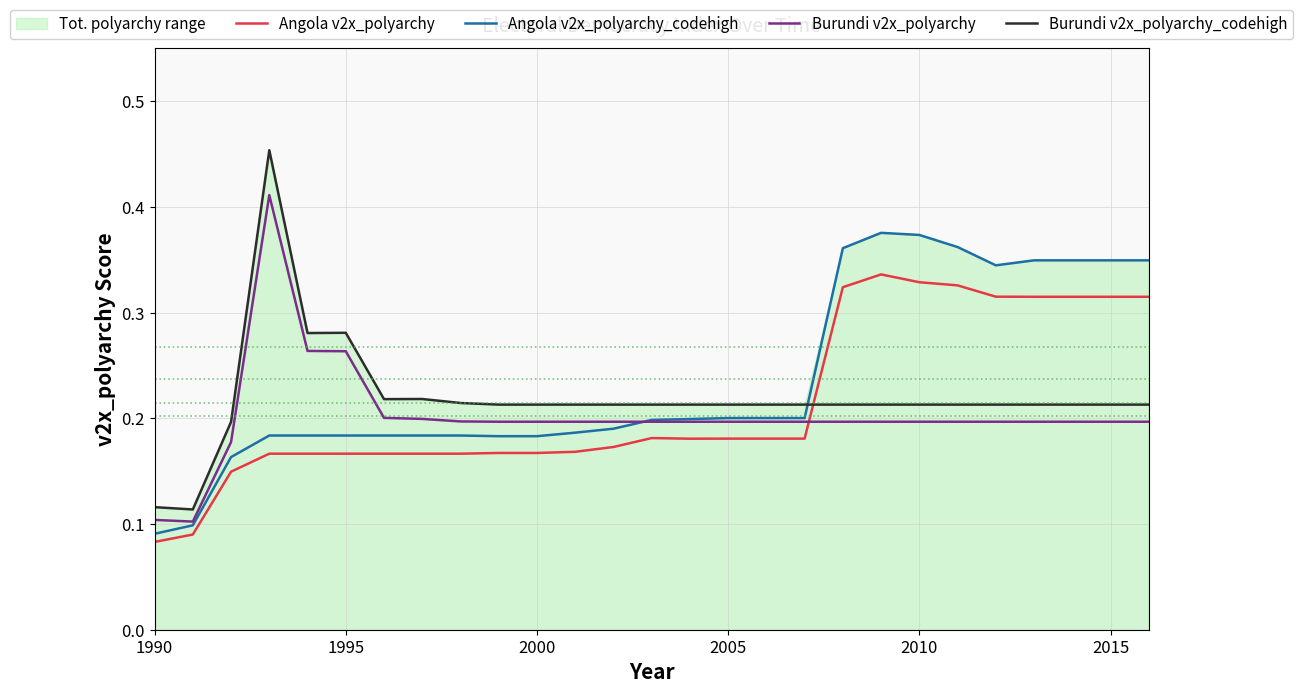

Which series ends up on top after the final intersection of Burundi v2x_polyarchy and Angola v2x_polyarchy_codehigh?

Angola v2x_polyarchy_codehigh